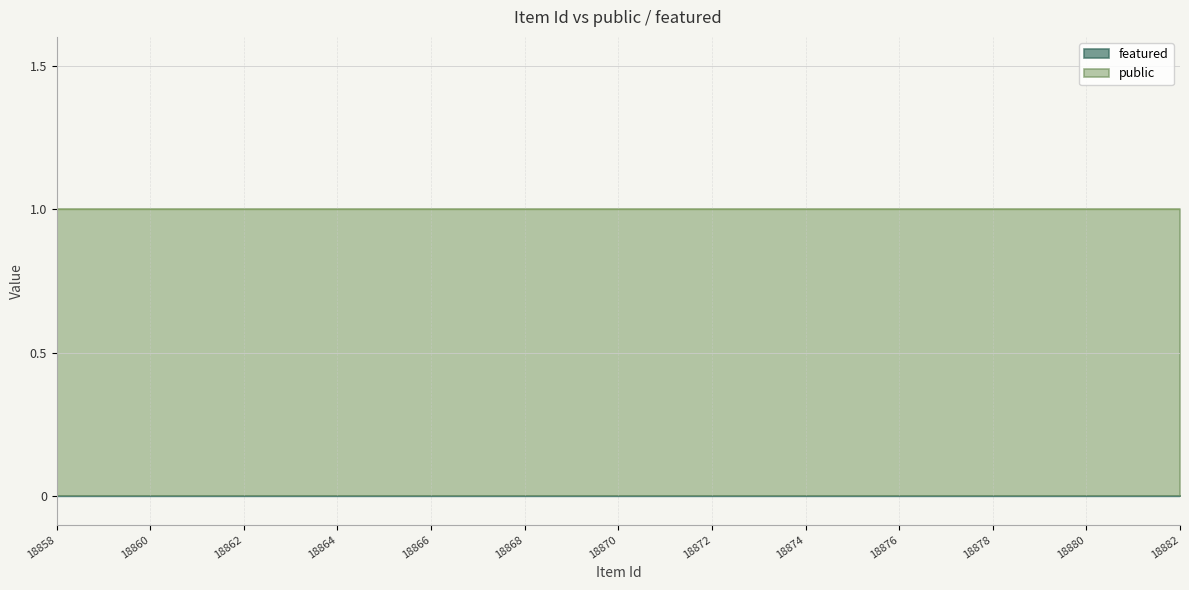

True or false: public and featured intersect in this chart.

False